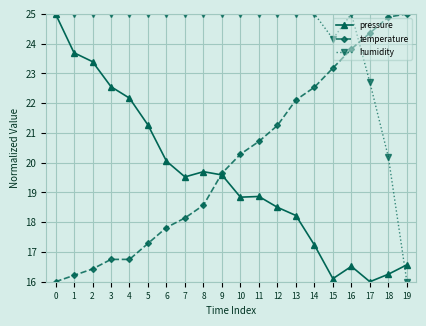

How many series are shown in this chart?

3